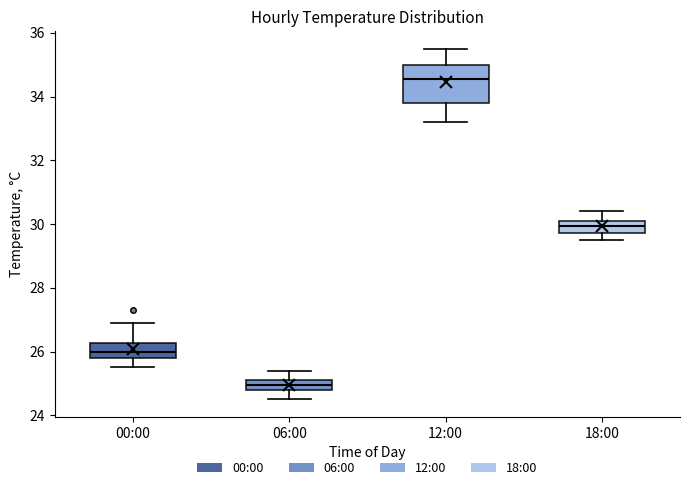

Reading left to right, read every box against the y-axis: the position of its median line, the range the box covers, and the ends of its whiskers. The values are not printed on the chart, so give them approximately, as read against the axis.

00:00: median 26.0, box 25.8 to 26.2, whiskers 25.6 to 27.0
06:00: median 25.0, box 24.8 to 25.2, whiskers 24.6 to 25.4
12:00: median 34.6, box 33.8 to 35.0, whiskers 33.2 to 35.6
18:00: median 30.0, box 29.8 to 30.2, whiskers 29.6 to 30.4